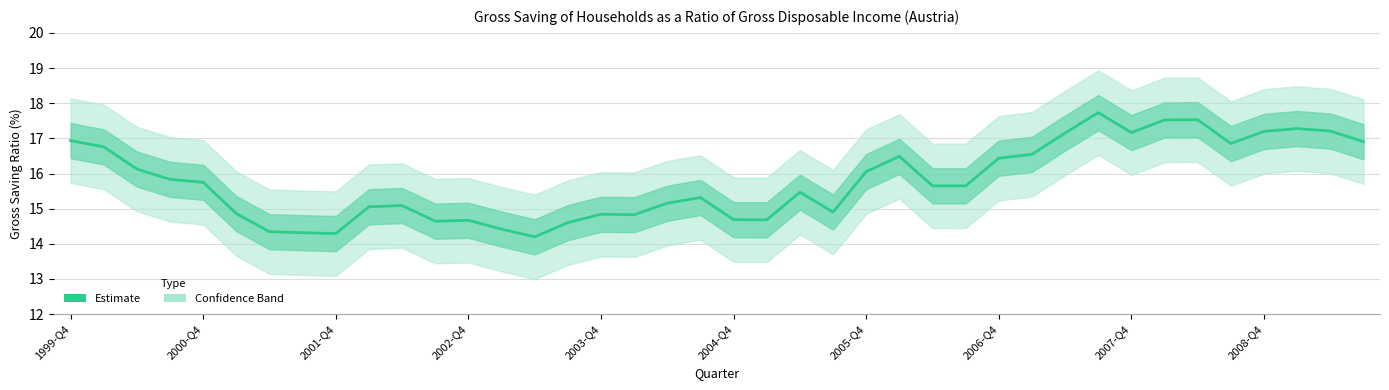

Where is the first local maximum?

10